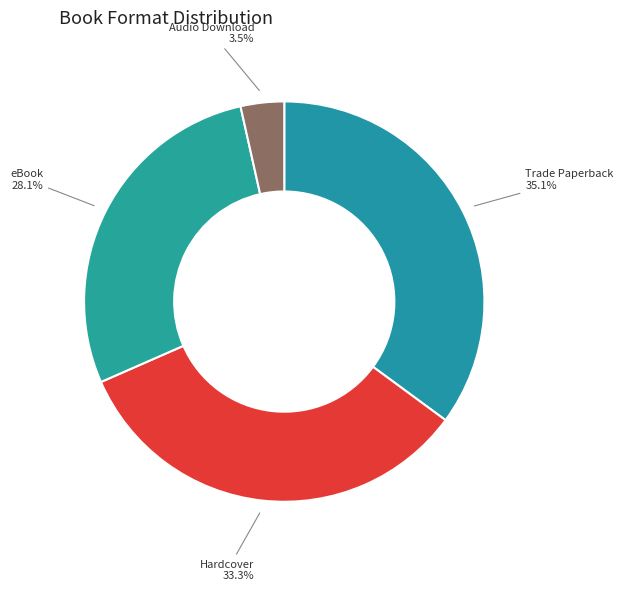

Which category has the biggest portion of the pie?

Trade Paperback